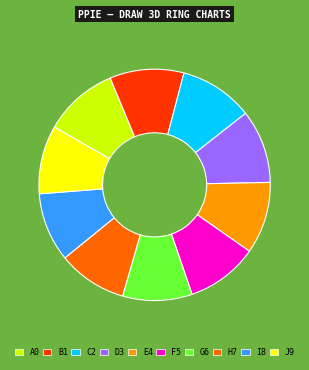

Is there any slice that represents more than half of the pie?

No